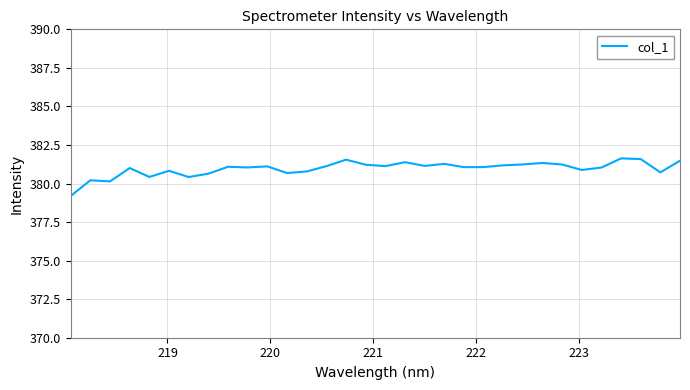

How many lines are shown in the chart?

1